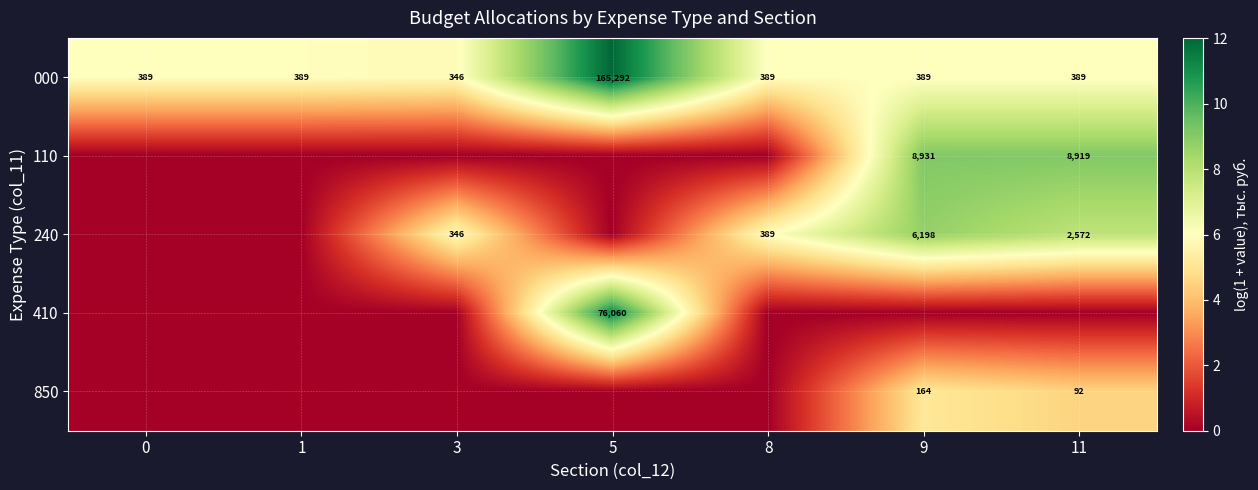

What is the average value of the 000 series?

23940